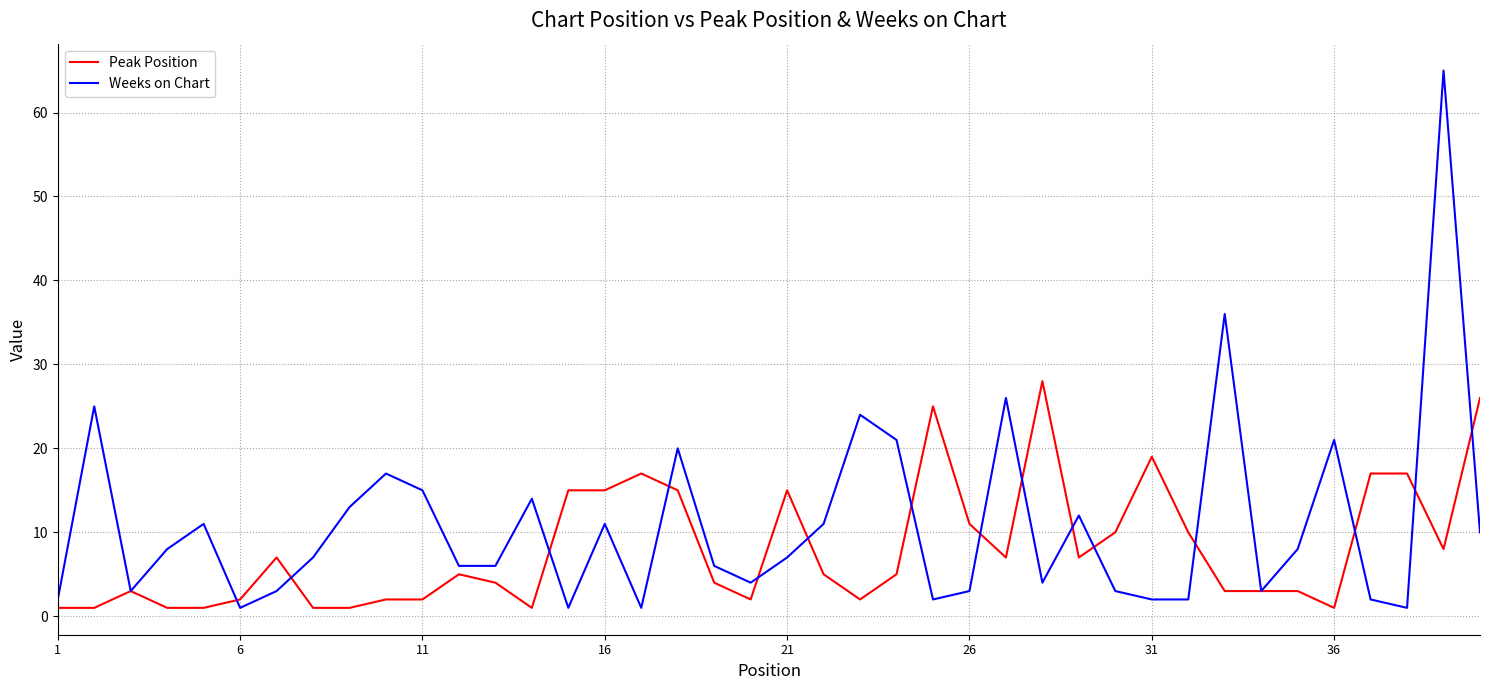

List the series in order of their peak value, highest first.

Weeks on Chart, Peak Position